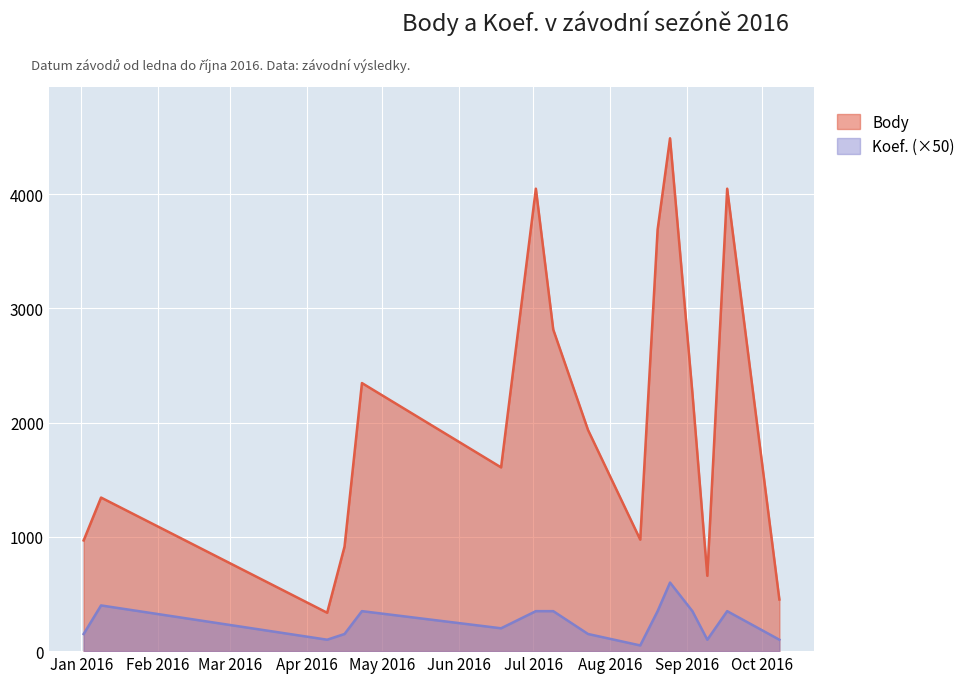

What is the lowest value of the Body series?

336